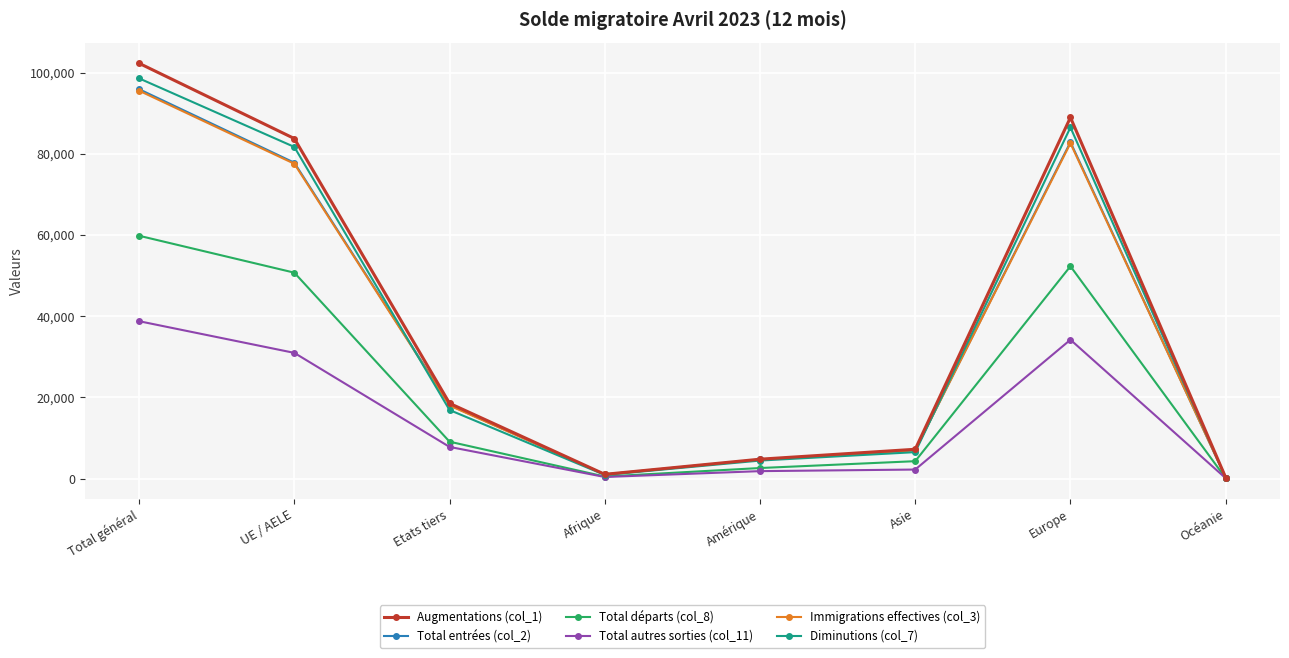

Between Amérique and Asie, which series saw the biggest shift?

Augmentations (col_1)